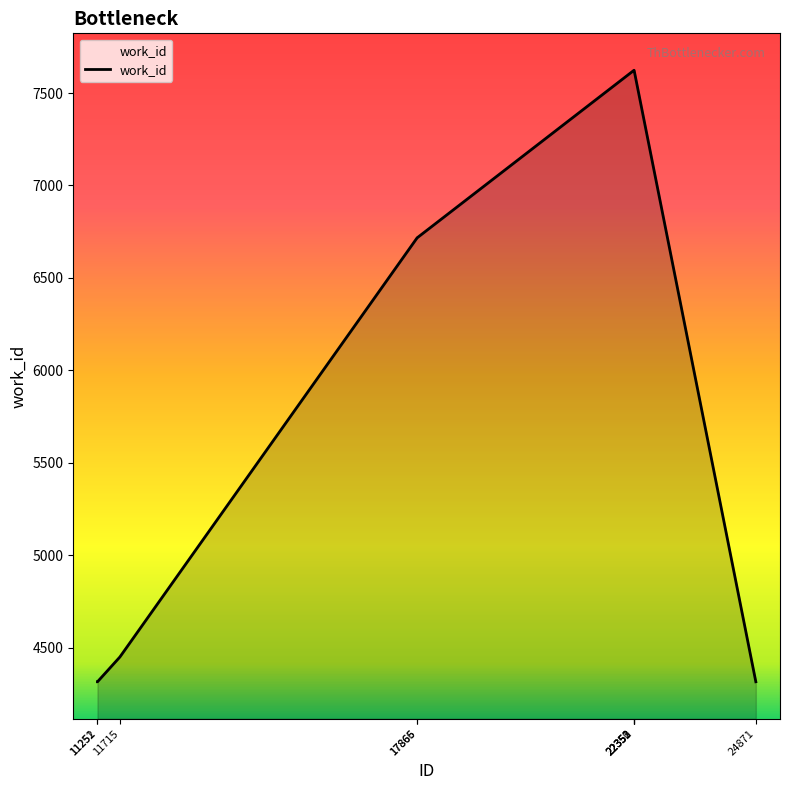

What is the smallest value displayed?

4315